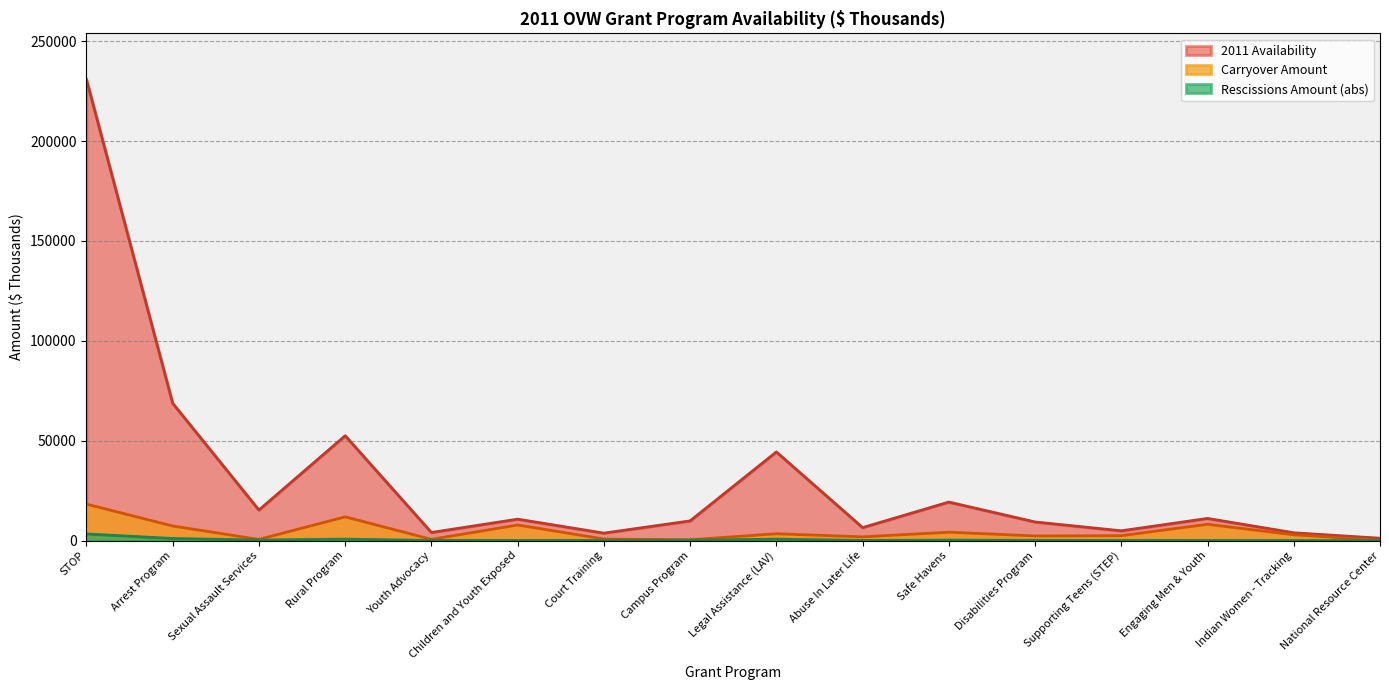

At how many categories does at least one series exceed 14625?

6